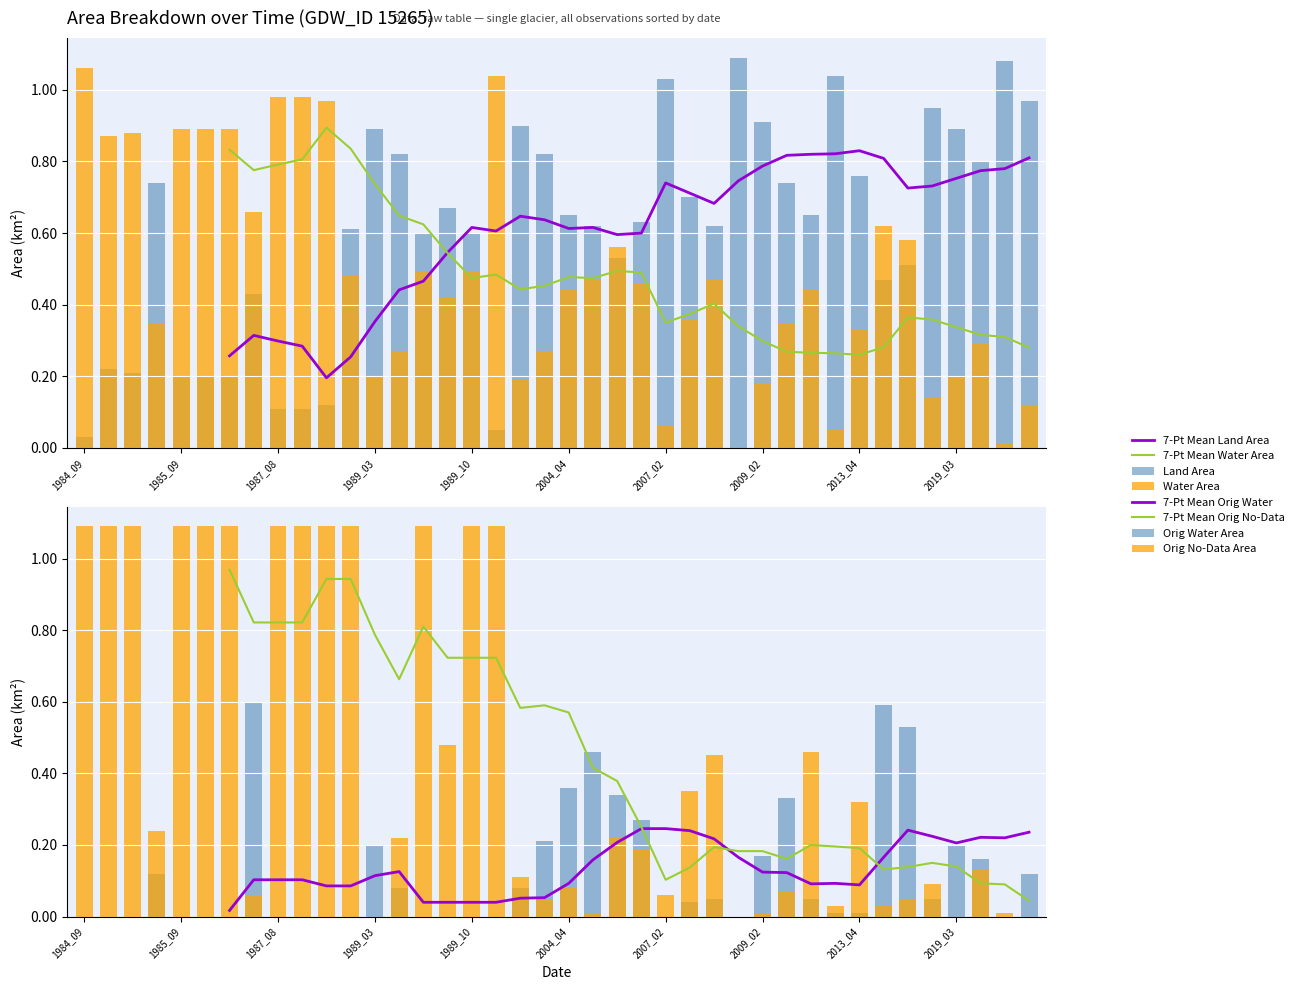

Reading right to left, extract all data points from this chart.

landArea: 1.0	1.1	0.8	0.9	0.9	0.5	0.5	0.8	1.0	0.7	0.7	0.9	1.1	0.6	0.7	1.0	0.6	0.5	0.6	0.7	0.8	0.9	0.1	0.6	0.7	0.6	0.8	0.9	0.6	0.1	0.1	0.1	0.4	0.2	0.2	0.2	0.7	0.2	0.2	0.0
waterArea: 0.1	0.0	0.3	0.2	0.1	0.6	0.6	0.3	0.1	0.4	0.3	0.2	0.0	0.5	0.4	0.1	0.5	0.6	0.5	0.4	0.3	0.2	1.0	0.5	0.4	0.5	0.3	0.2	0.5	1.0	1.0	1.0	0.7	0.9	0.9	0.9	0.3	0.9	0.9	1.1
origWaterArea: 0.1	0.0	0.2	0.2	0.1	0.5	0.6	0.0	0.0	0.1	0.3	0.2	0.0	0.1	0.0	0.0	0.3	0.3	0.5	0.4	0.2	0.1	0.0	0.0	0.0	0.0	0.1	0.2	0.0	0.0	0.0	0.0	0.6	0.0	0.0	0.0	0.1	0.0	0.0	0.0
origNoDataArea: 0.0	0.0	0.1	0.0	0.1	0.1	0.0	0.3	0.0	0.5	0.1	0.0	0.0	0.5	0.3	0.1	0.2	0.2	0.0	0.1	0.1	0.1	1.1	1.1	0.5	1.1	0.2	0.0	1.1	1.1	1.1	1.1	0.1	1.1	1.1	1.1	0.2	1.1	1.1	1.1